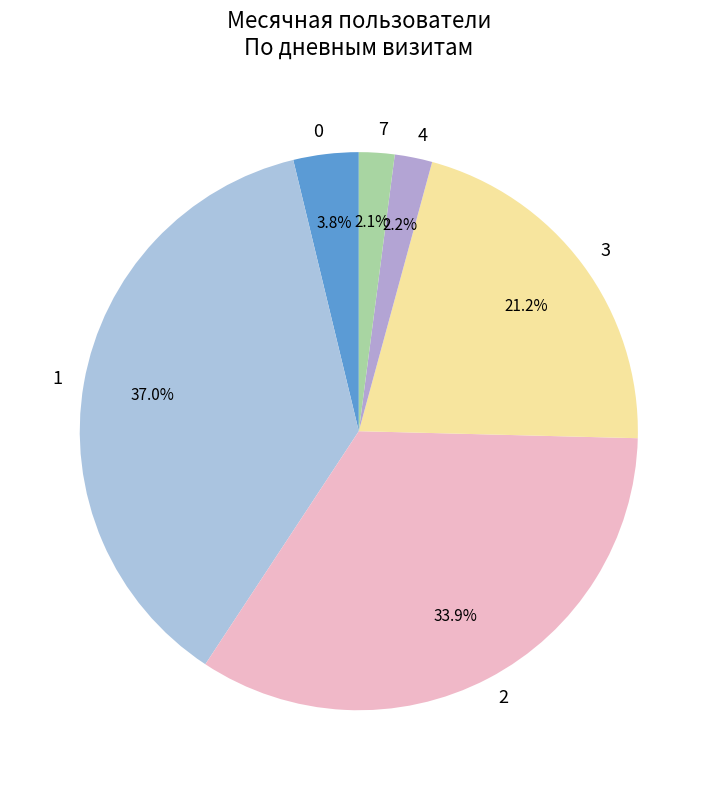

Combined, what portion of the pie is 1 and 7?

39.0%